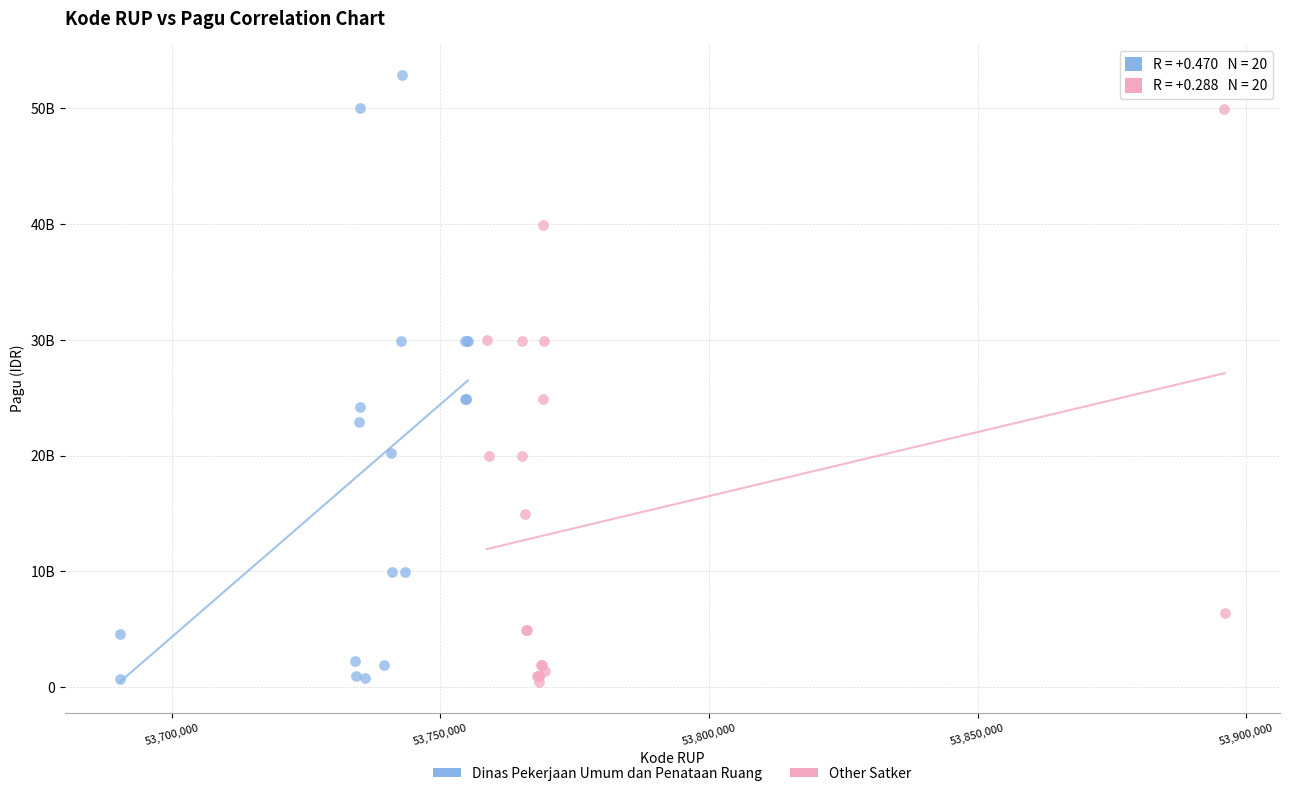

Which series has the widest spread of Y values?

Dinas Pekerjaan Umum dan Penataan Ruang